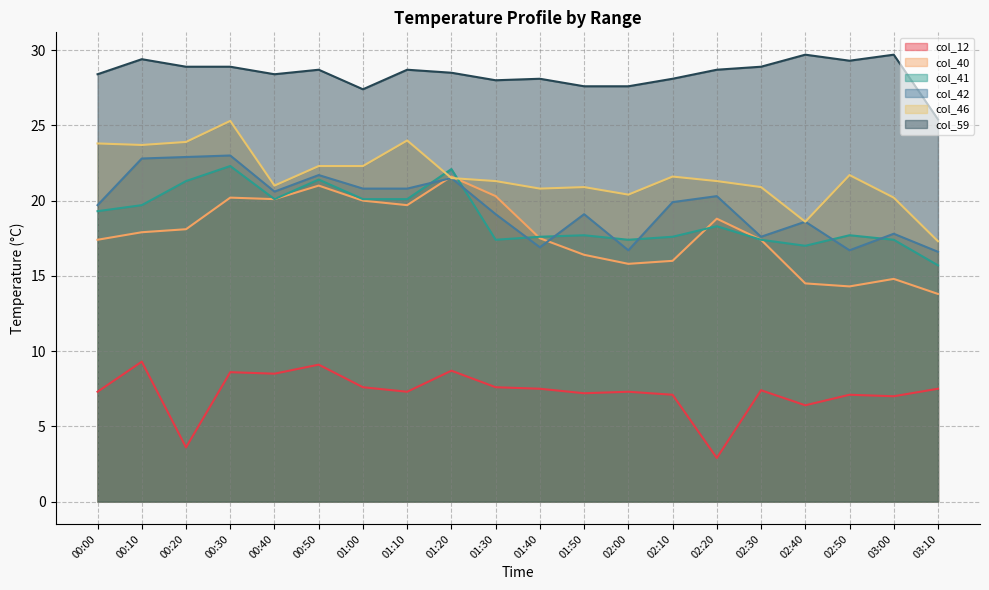

Is it true that col_59 equals 48.8 at 02:10?

False